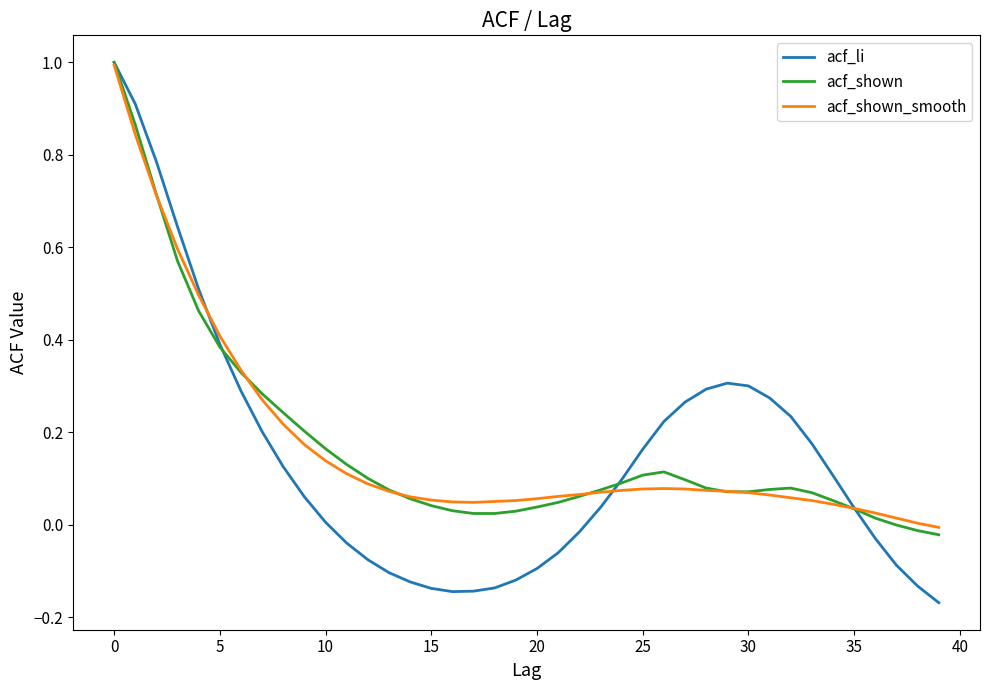

Which series has the largest range (max minus min)?

acf_li